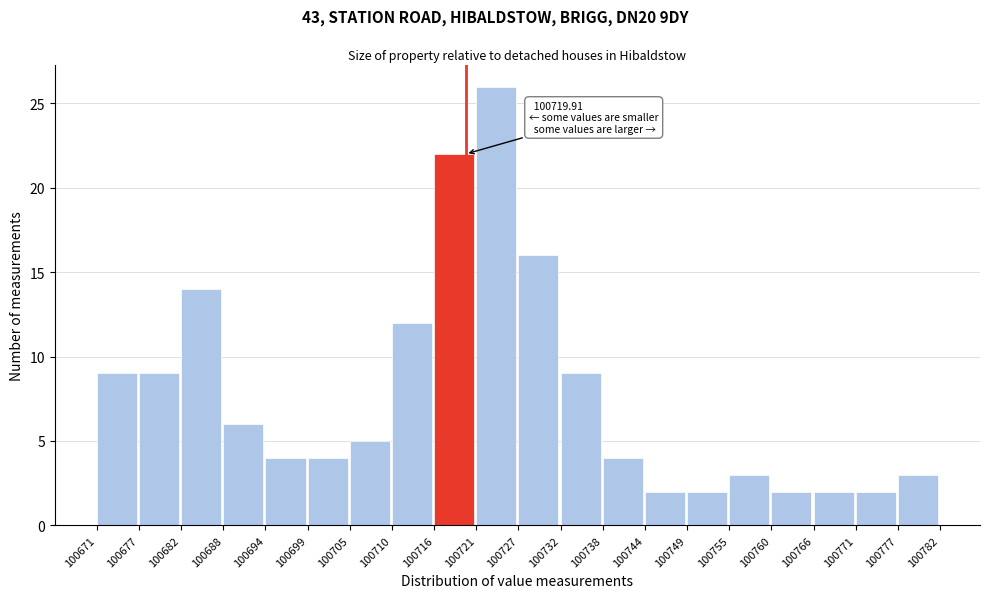

Which range on the x-axis has the tallest bar?

100721 to 100727